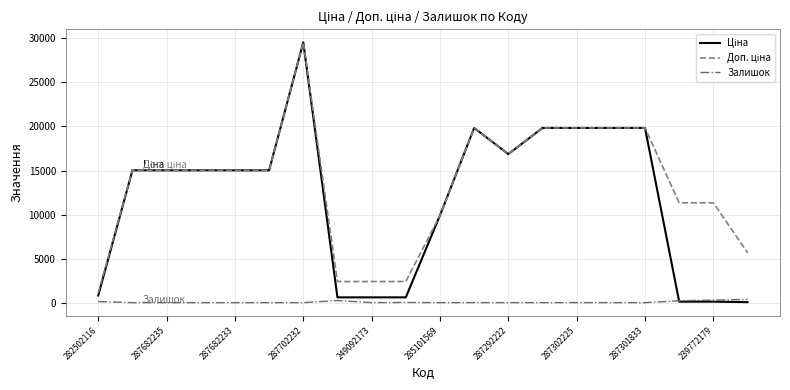

What is the greatest value displayed?

29548.9